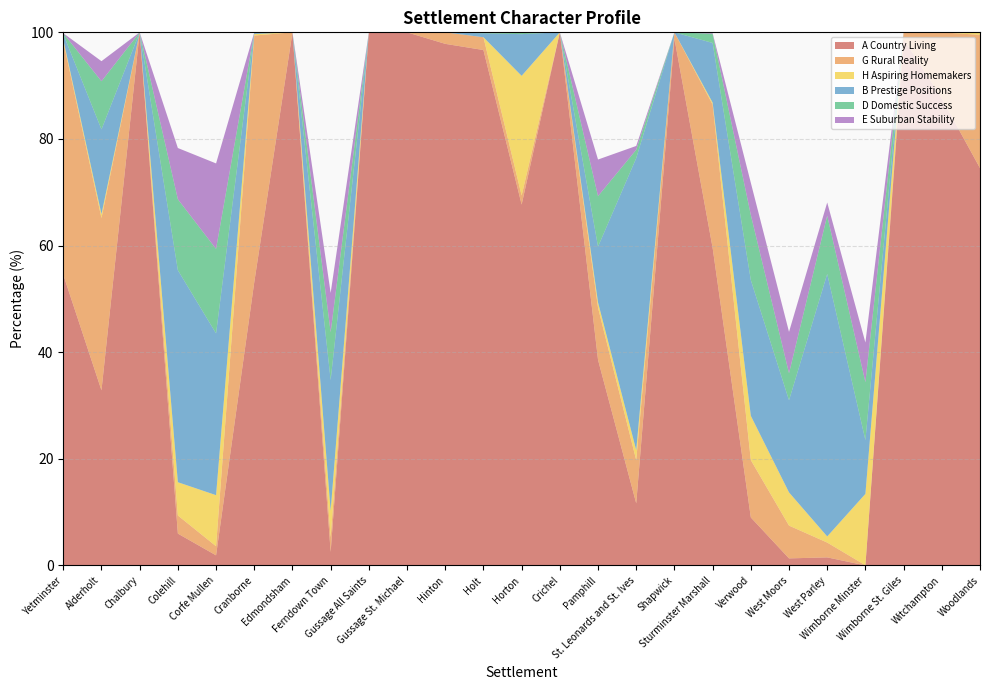

Reading left to right, what are all the values shown in this chart?

A Country Living: Yetminster=54.5	Alderholt=32.8	Chalbury=100.0	Colehill=6.0	Corfe Mullen=1.9	Cranborne=53.1	Edmondsham=100.0	Ferndown Town=2.5	Gussage All Saints=100.0	Gussage St. Michael=100.0	Hinton=97.8	Holt=96.7	Horton=67.7	Crichel=100.0	Pamphill=38.6	St. Leonards and St. Ives=11.6	Shapwick=98.8	Sturminster Marshall=59.6	Verwood=9.0	West Moors=1.3	West Parley=1.5	Wimborne Minster=0.0	Wimborne St. Giles=98.8	Witchampton=87.6	Woodlands=74.5
G Rural Reality: Yetminster=43.8	Alderholt=32.3	Chalbury=0.0	Colehill=3.4	Corfe Mullen=1.7	Cranborne=46.3	Edmondsham=0.0	Ferndown Town=2.8	Gussage All Saints=0.0	Gussage St. Michael=0.0	Hinton=2.2	Holt=2.4	Horton=1.7	Crichel=0.0	Pamphill=9.8	St. Leonards and St. Ives=8.1	Shapwick=1.2	Sturminster Marshall=26.9	Verwood=10.8	West Moors=6.2	West Parley=2.8	Wimborne Minster=0.0	Wimborne St. Giles=1.2	Witchampton=12.4	Woodlands=25.0
H Aspiring Homemakers: Yetminster=0.3	Alderholt=0.7	Chalbury=0.0	Colehill=6.2	Corfe Mullen=9.6	Cranborne=0.3	Edmondsham=0.0	Ferndown Town=5.0	Gussage All Saints=0.0	Gussage St. Michael=0.0	Hinton=0.0	Holt=0.0	Horton=22.4	Crichel=0.0	Pamphill=1.0	St. Leonards and St. Ives=1.9	Shapwick=0.0	Sturminster Marshall=0.4	Verwood=8.3	West Moors=6.2	West Parley=1.1	Wimborne Minster=13.4	Wimborne St. Giles=0.0	Witchampton=0.0	Woodlands=0.5
B Prestige Positions: Yetminster=1.0	Alderholt=15.9	Chalbury=0.0	Colehill=39.8	Corfe Mullen=30.3	Cranborne=0.3	Edmondsham=0.0	Ferndown Town=24.5	Gussage All Saints=0.0	Gussage St. Michael=0.0	Hinton=0.0	Holt=0.7	Horton=7.8	Crichel=0.0	Pamphill=10.5	St. Leonards and St. Ives=54.8	Shapwick=0.0	Sturminster Marshall=11.2	Verwood=25.5	West Moors=17.3	West Parley=49.2	Wimborne Minster=10.1	Wimborne St. Giles=0.0	Witchampton=0.0	Woodlands=0.0
D Domestic Success: Yetminster=0.2	Alderholt=9.0	Chalbury=0.0	Colehill=13.3	Corfe Mullen=15.8	Cranborne=0.0	Edmondsham=0.0	Ferndown Town=9.0	Gussage All Saints=0.0	Gussage St. Michael=0.0	Hinton=0.0	Holt=0.2	Horton=0.3	Crichel=0.0	Pamphill=9.5	St. Leonards and St. Ives=1.6	Shapwick=0.0	Sturminster Marshall=1.7	Verwood=12.2	West Moors=5.1	West Parley=10.9	Wimborne Minster=10.9	Wimborne St. Giles=0.0	Witchampton=0.0	Woodlands=0.0
E Suburban Stability: Yetminster=0.0	Alderholt=3.8	Chalbury=0.0	Colehill=9.6	Corfe Mullen=16.0	Cranborne=0.0	Edmondsham=0.0	Ferndown Town=7.4	Gussage All Saints=0.0	Gussage St. Michael=0.0	Hinton=0.0	Holt=0.0	Horton=0.0	Crichel=0.0	Pamphill=6.9	St. Leonards and St. Ives=0.7	Shapwick=0.0	Sturminster Marshall=0.1	Verwood=6.0	West Moors=7.8	West Parley=2.5	Wimborne Minster=7.4	Wimborne St. Giles=0.0	Witchampton=0.0	Woodlands=0.0